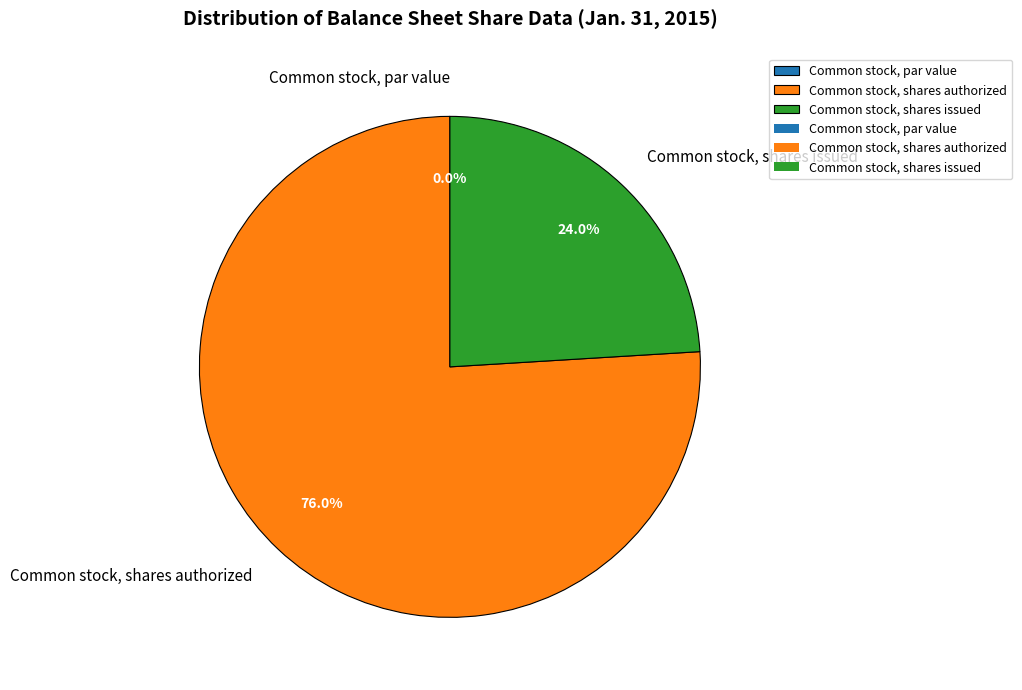

Between Common stock, shares issued and Common stock, shares authorized, which is larger?

Common stock, shares authorized